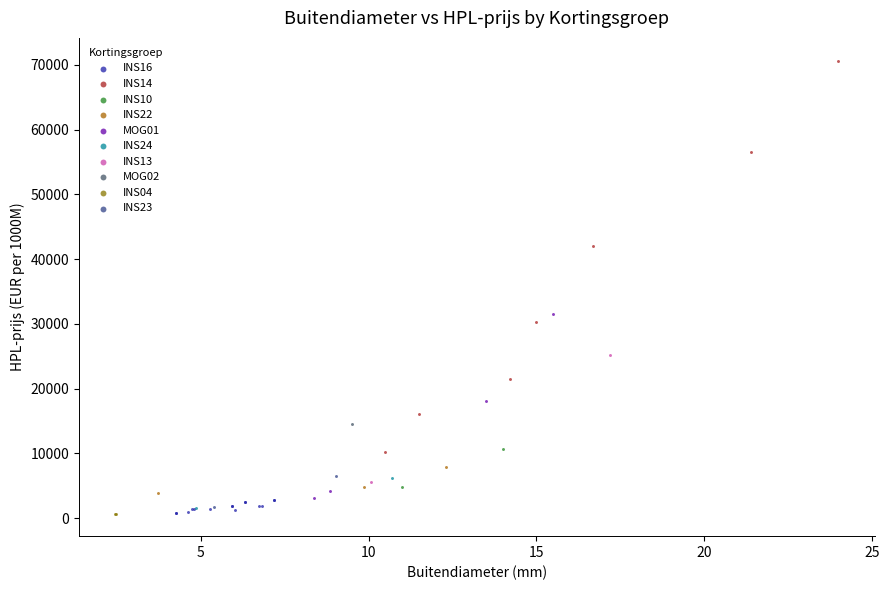

What are all the series names shown in the legend?

INS16, INS14, INS10, INS22, MOG01, INS24, INS13, MOG02, INS04, INS23